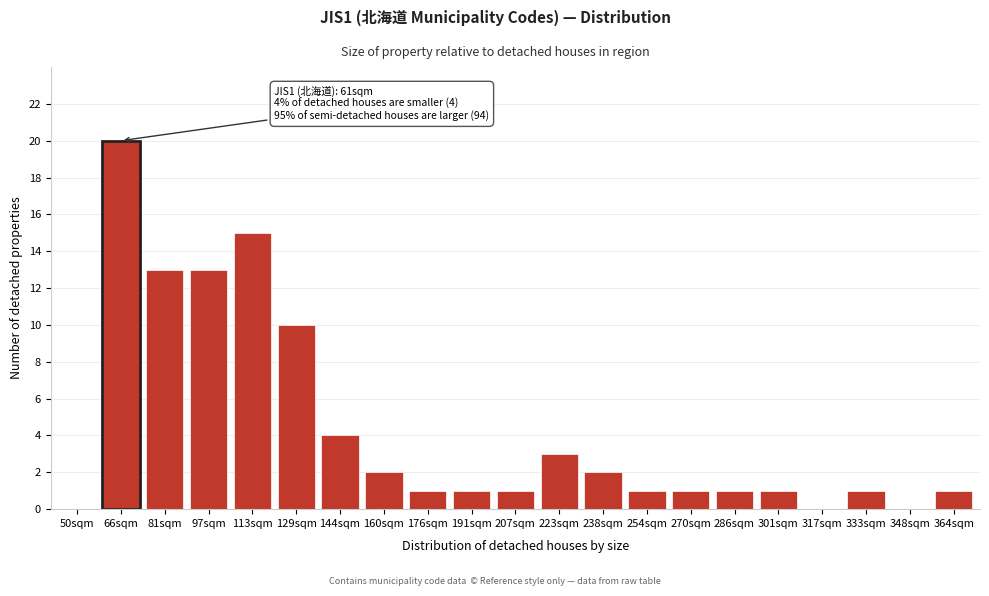

Reading left to right, list all the values displayed in this chart.

50sqm=0	66sqm=20	81sqm=13	97sqm=13	113sqm=15	129sqm=10	144sqm=4	160sqm=2	176sqm=1	191sqm=1	207sqm=1	223sqm=3	238sqm=2	254sqm=1	270sqm=1	286sqm=1	301sqm=1	317sqm=0	333sqm=1	348sqm=0	364sqm=1